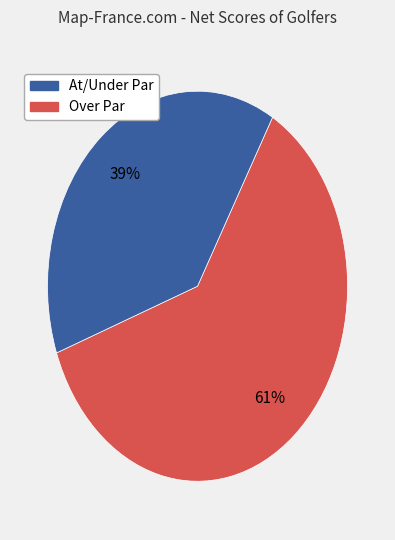

Is there a majority slice in this chart?

Yes